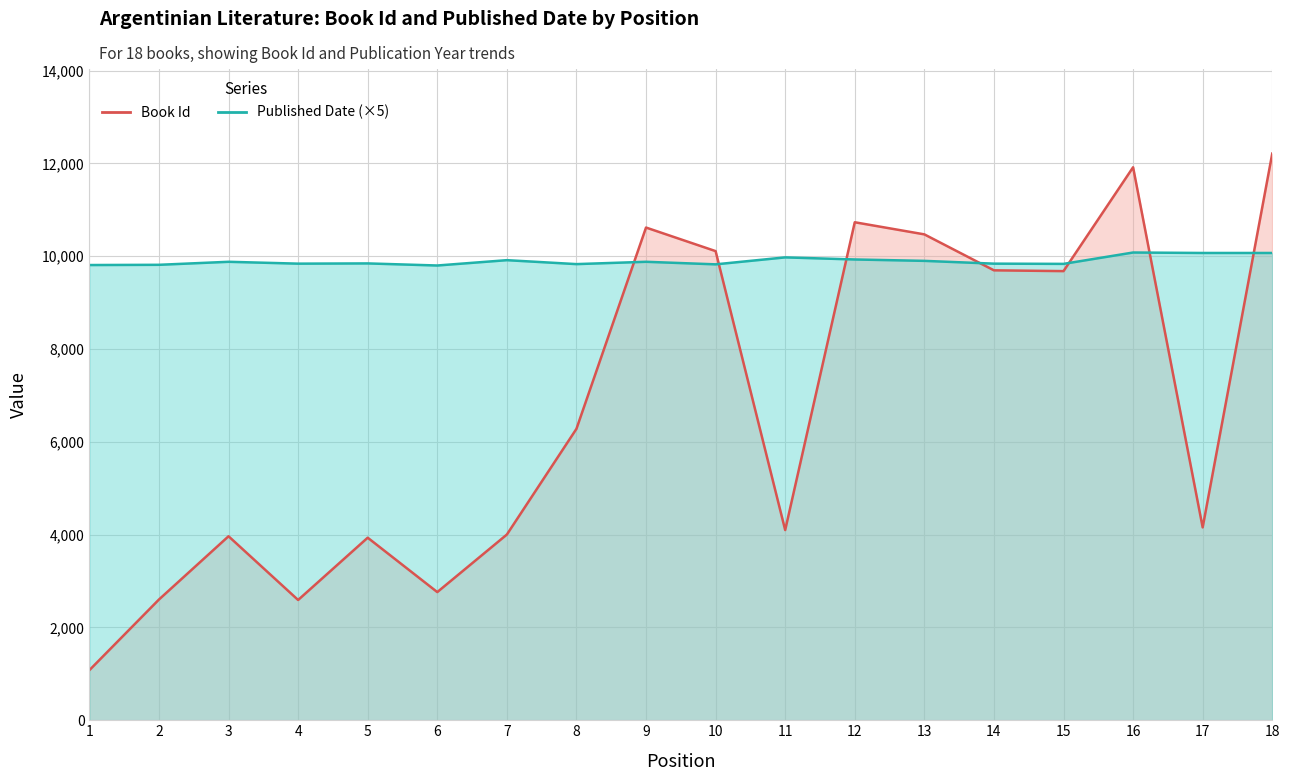

True or false: Published Date has more than 0 points higher than both neighbors.

True